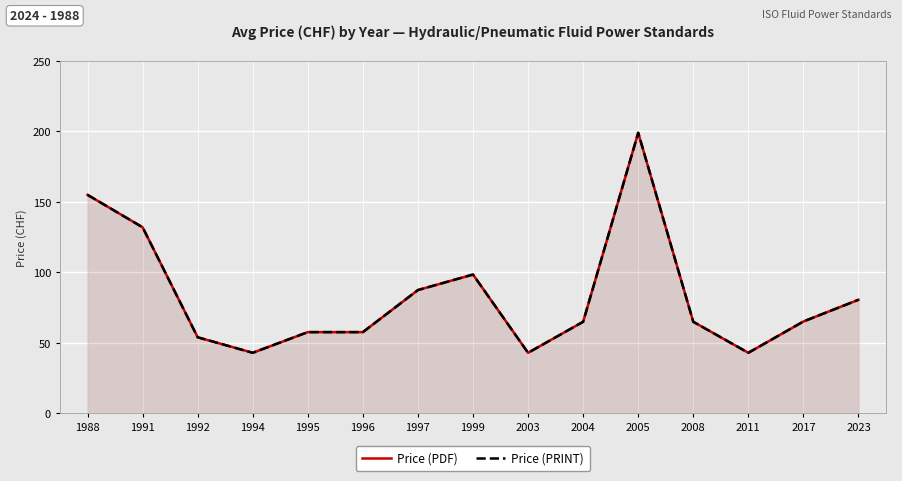

Does the chart display data point markers on the line(s)?

No